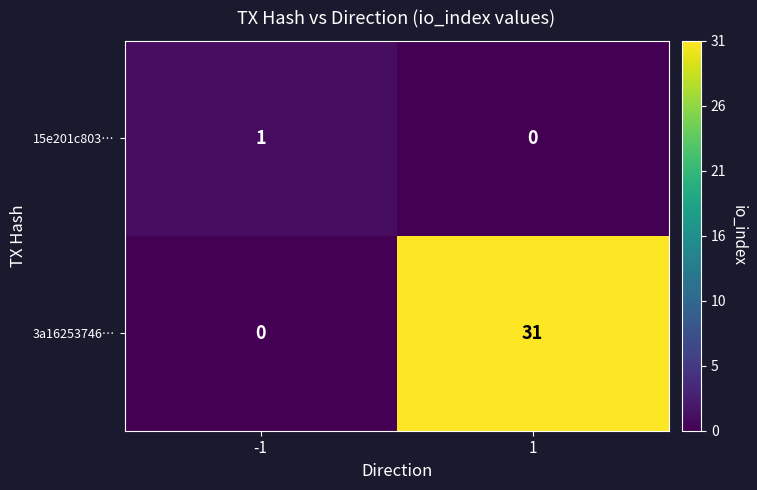

What is the spread (max minus min) of values at 1?

31